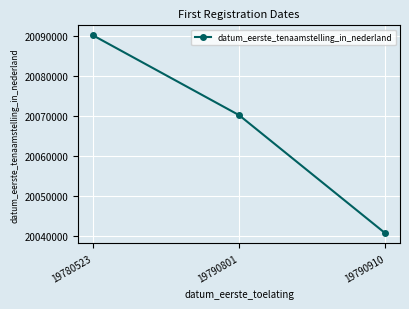

Rank the categories by value from highest to lowest.

19780523, 19790801, 19790910